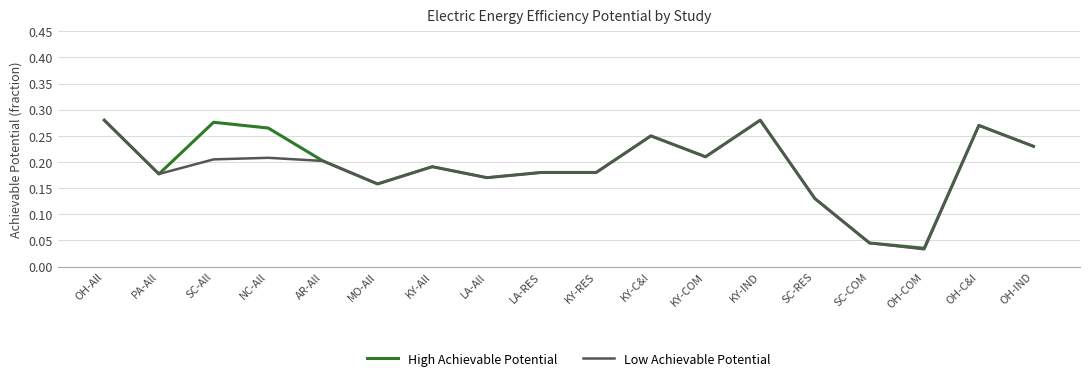

At which label does High Achievable Potential reach its minimum?

OH-COM